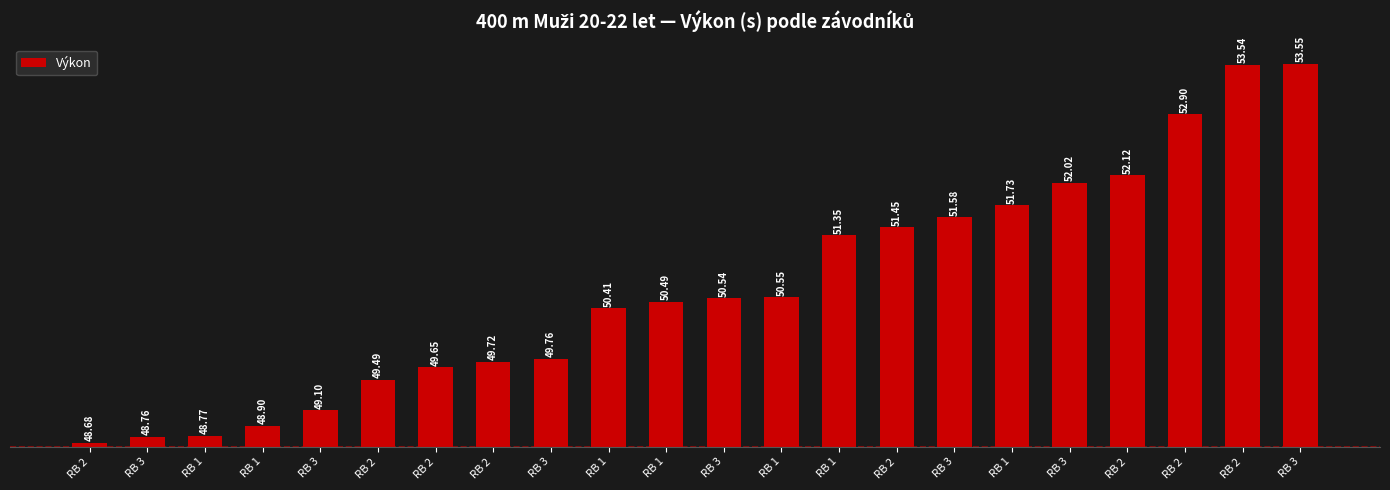

How many bars are there in total?

22